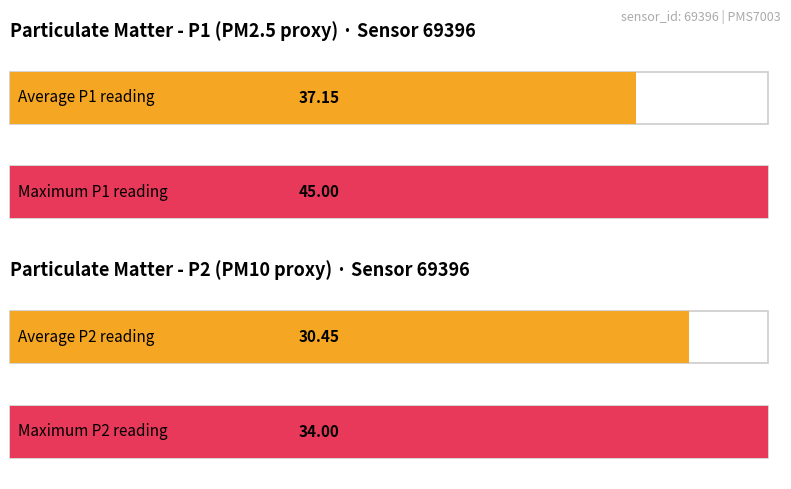

Is the value of P1 at 00:00-01:00 greater than the value of P2 at 01:00-02:00?

Yes